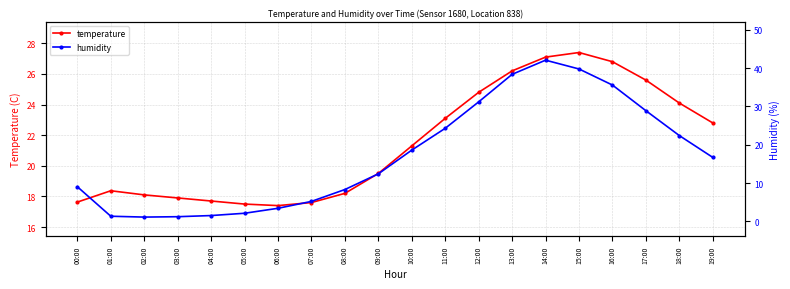

How many intersections are there between humidity and temperature?

2